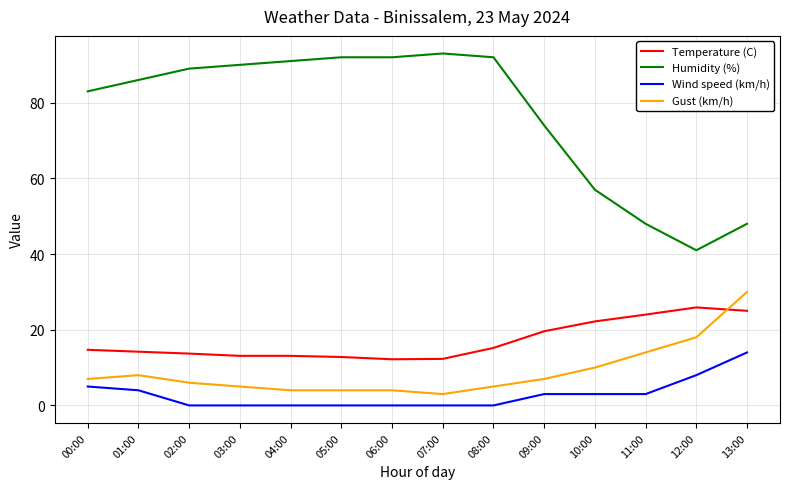

True or false: Wind speed (km/h) and Gust (km/h) cross at least once.

False